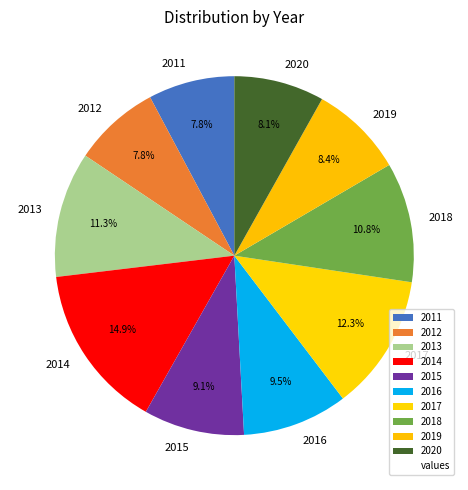

Is there any slice that represents more than half of the pie?

No